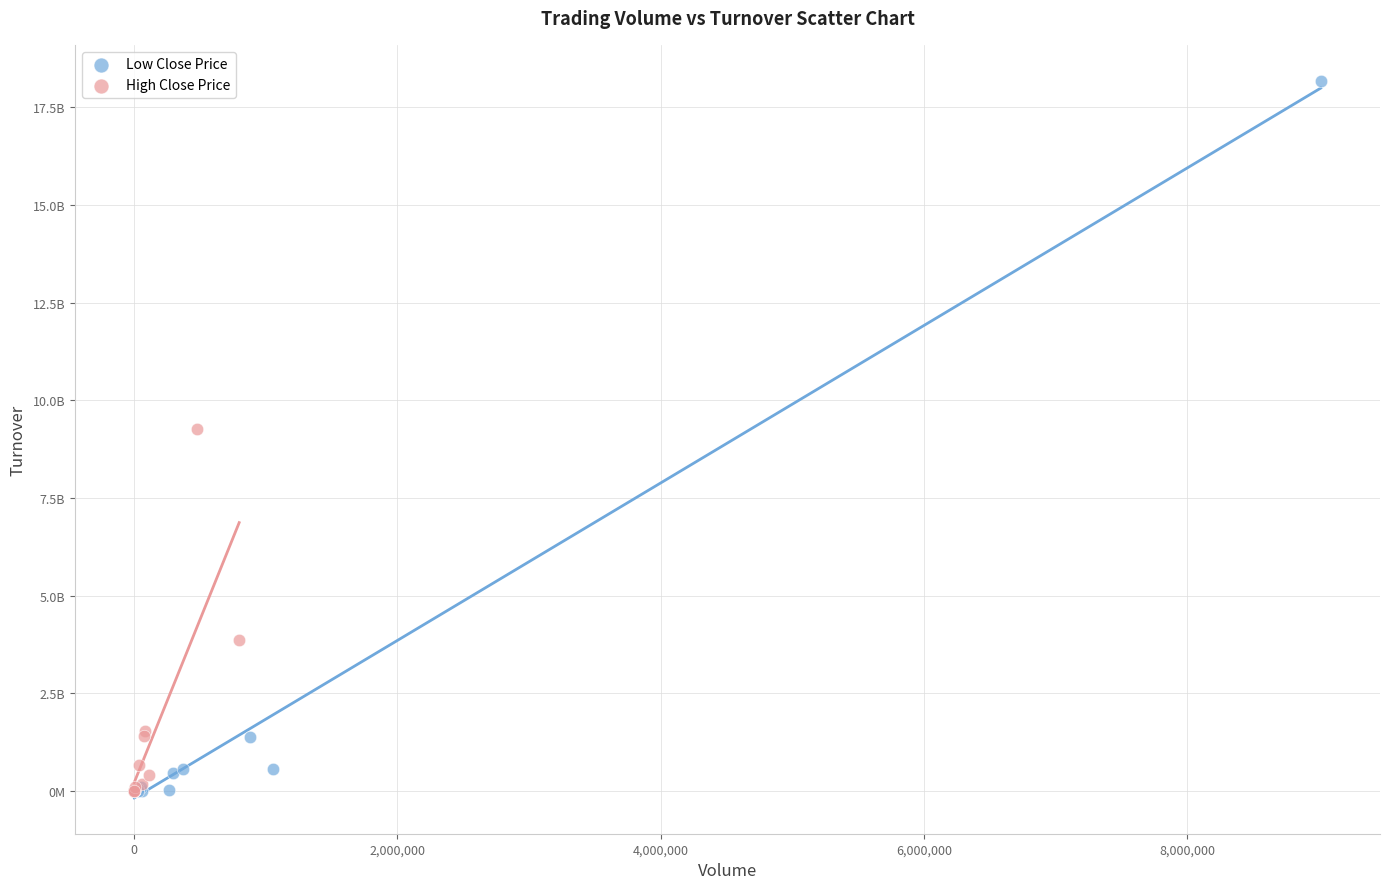

What are all the series names shown in the legend?

Low Close Price, High Close Price